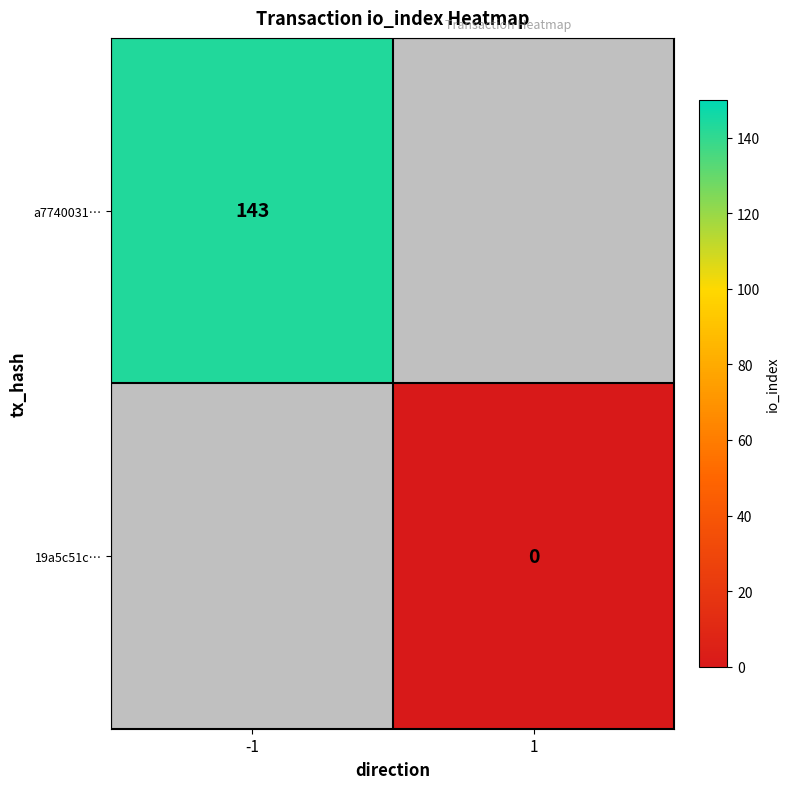

What is the greatest value displayed?

143.0